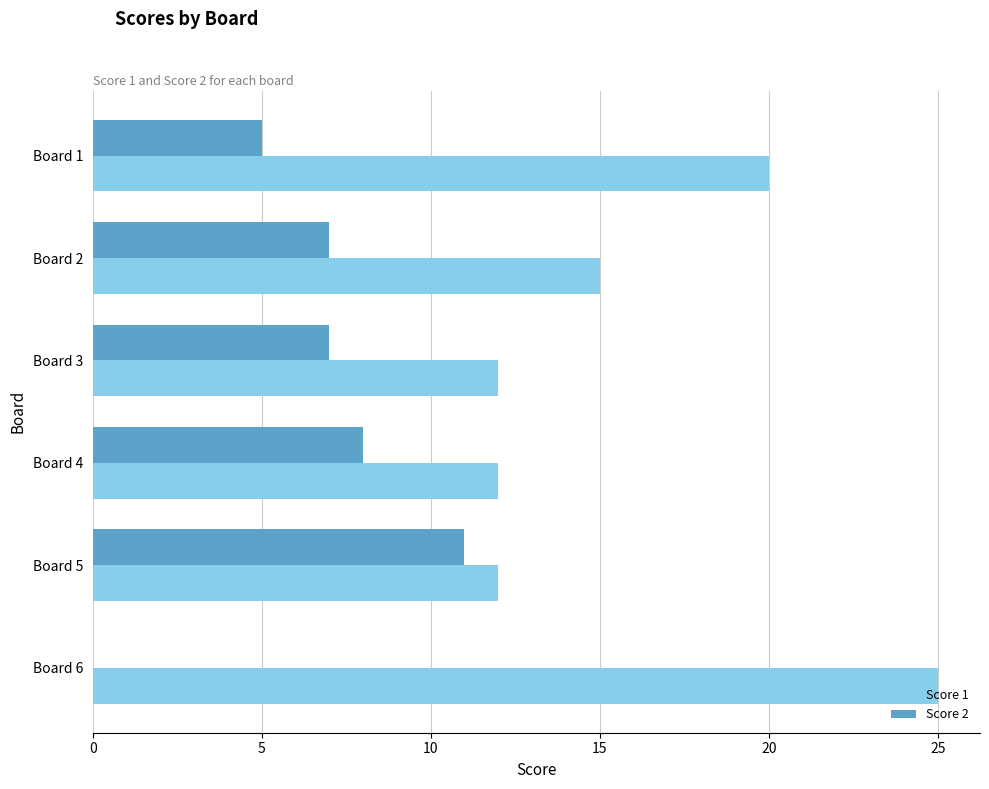

True or false: Score 1 has a value of 12 at Board 1.

False